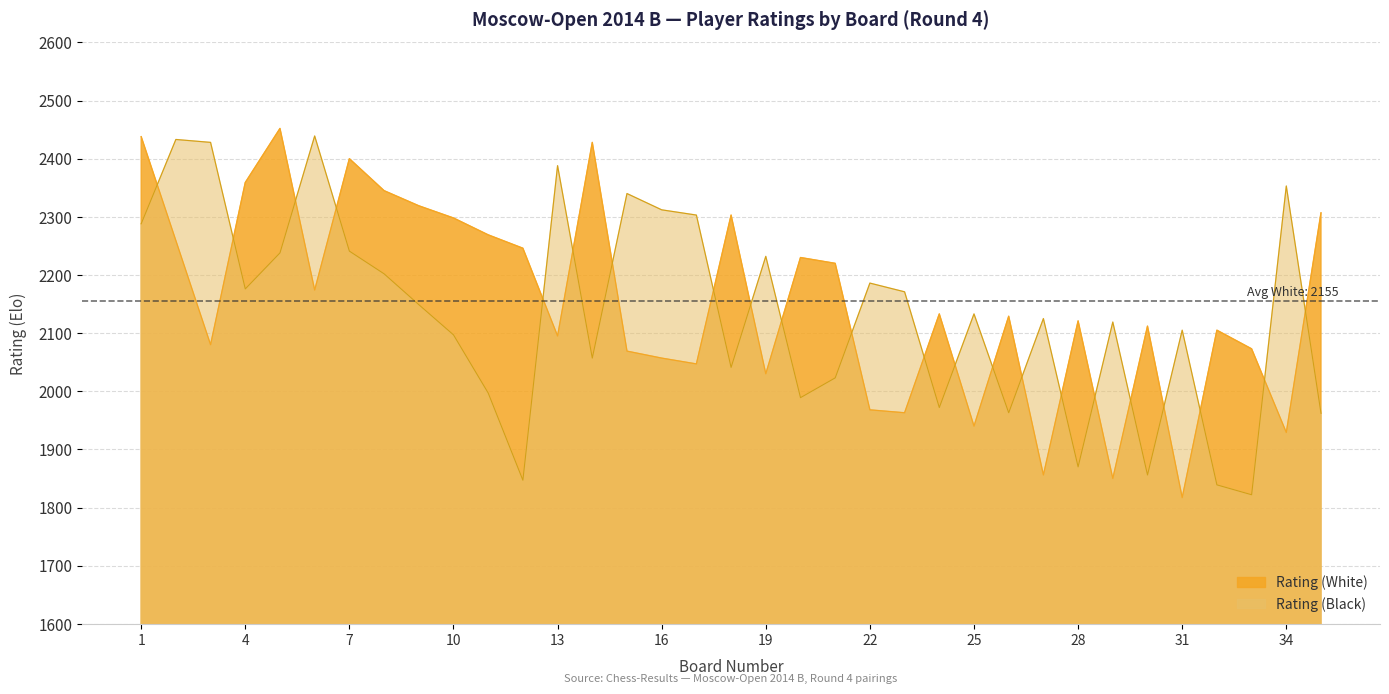

How many intersections are there between Rating (White) and Rating (Black)?

22